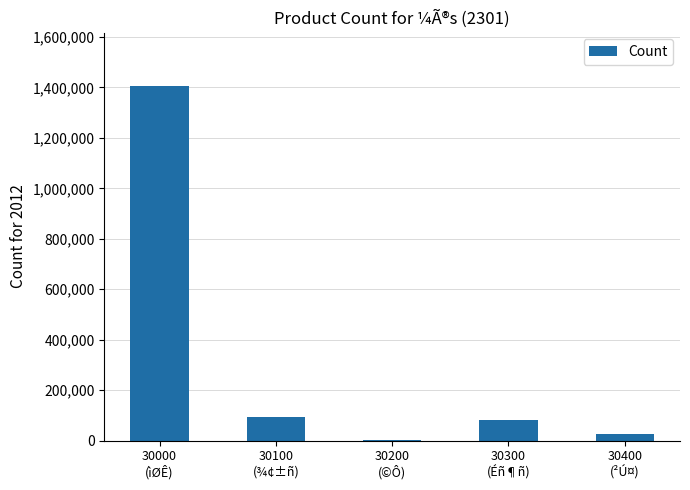

What is the sum of all values?

1606406